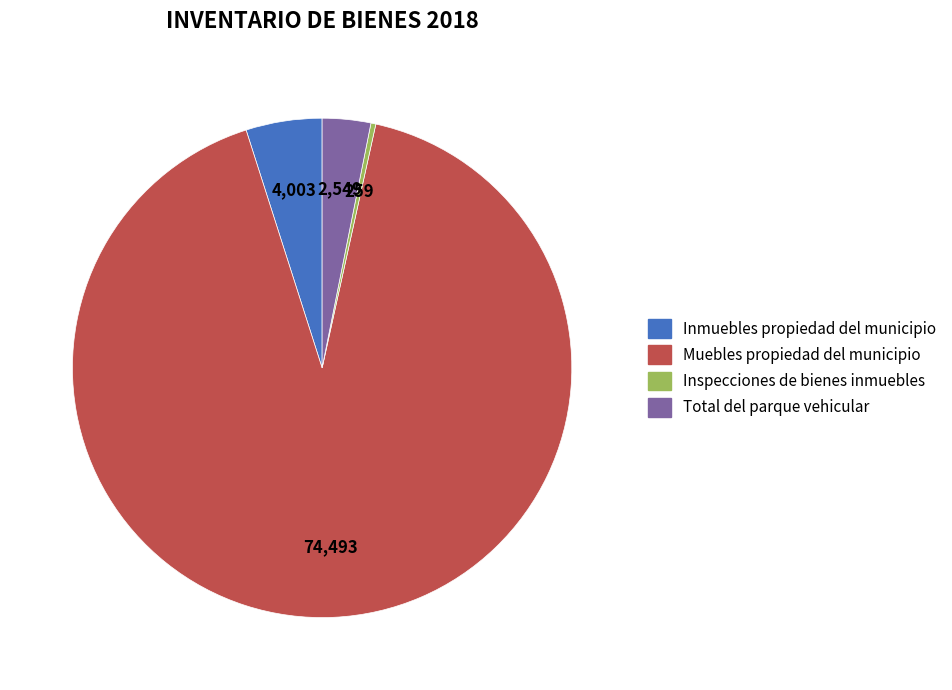

Do Inspecciones de bienes inmuebles and Muebles propiedad del municipio together represent more than half of the pie?

Yes